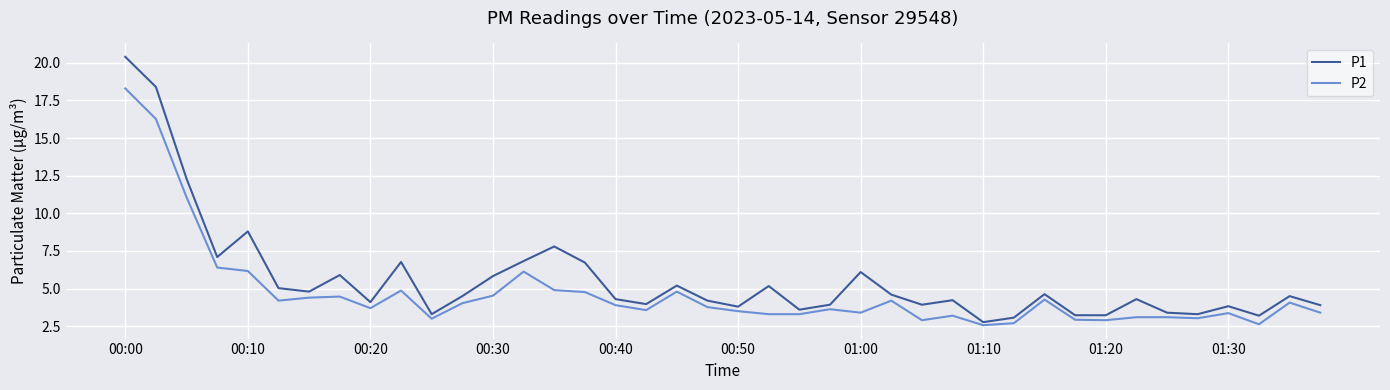

What is the minimum value for P2?

2.6